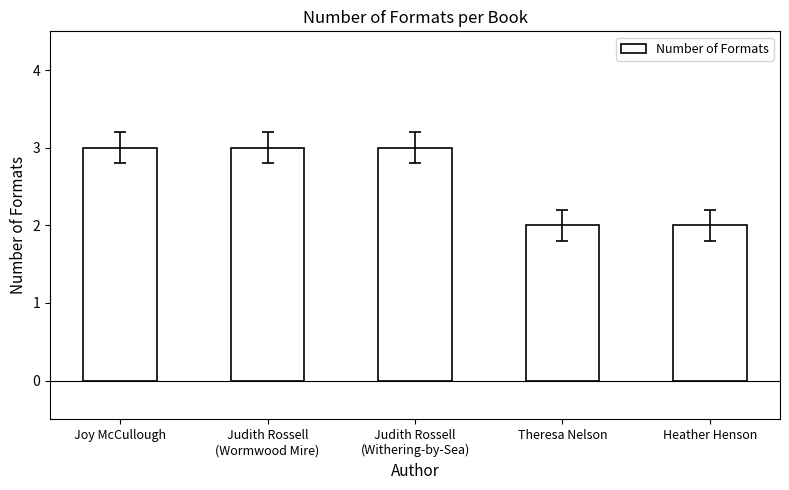

Which has a higher value, Heather Henson or Joy McCullough?

Joy McCullough